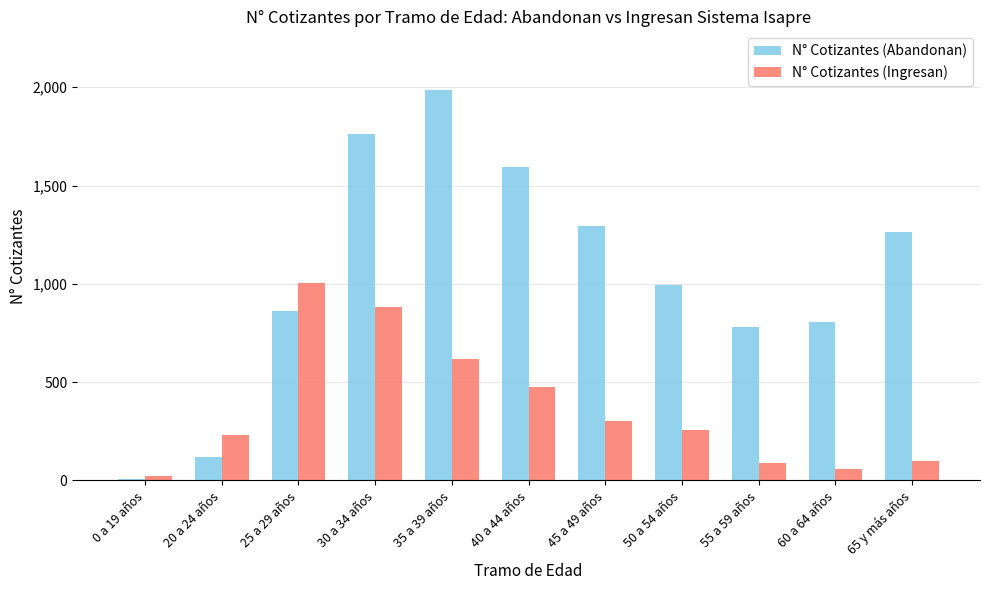

At how many categories does at least one series exceed 608?

9